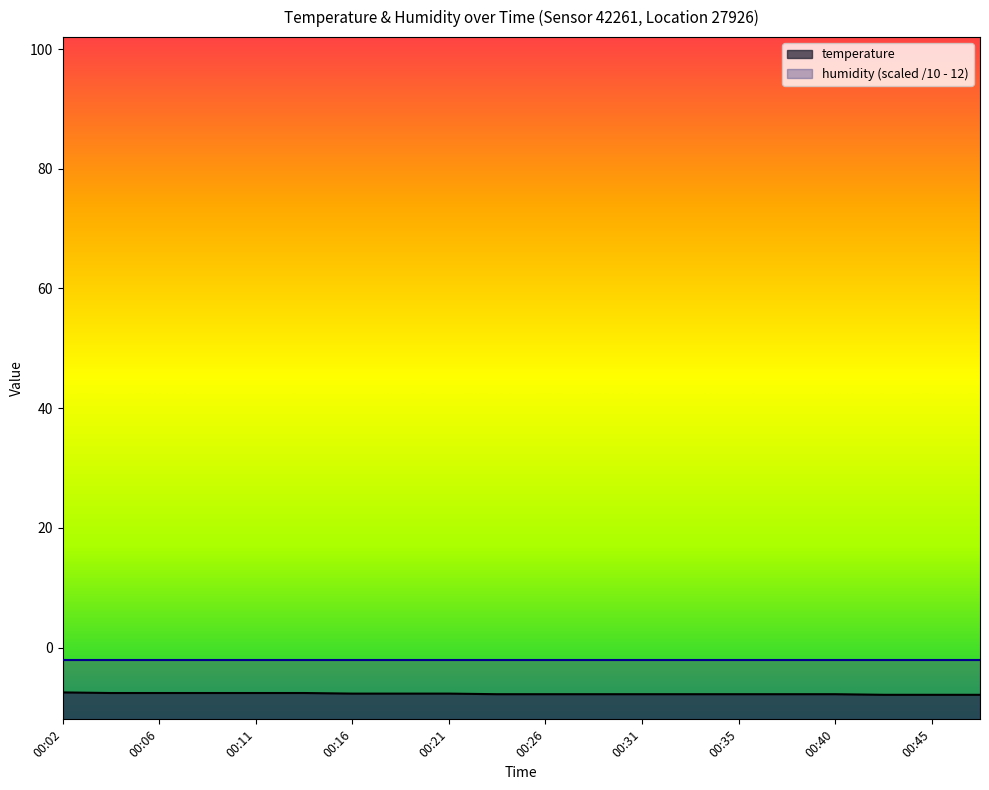

What is the average value?

-7.7